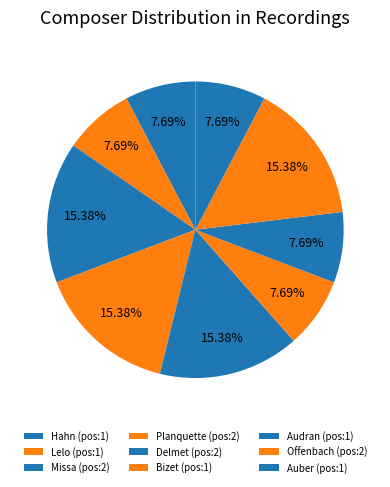

Does any single category account for the majority?

No